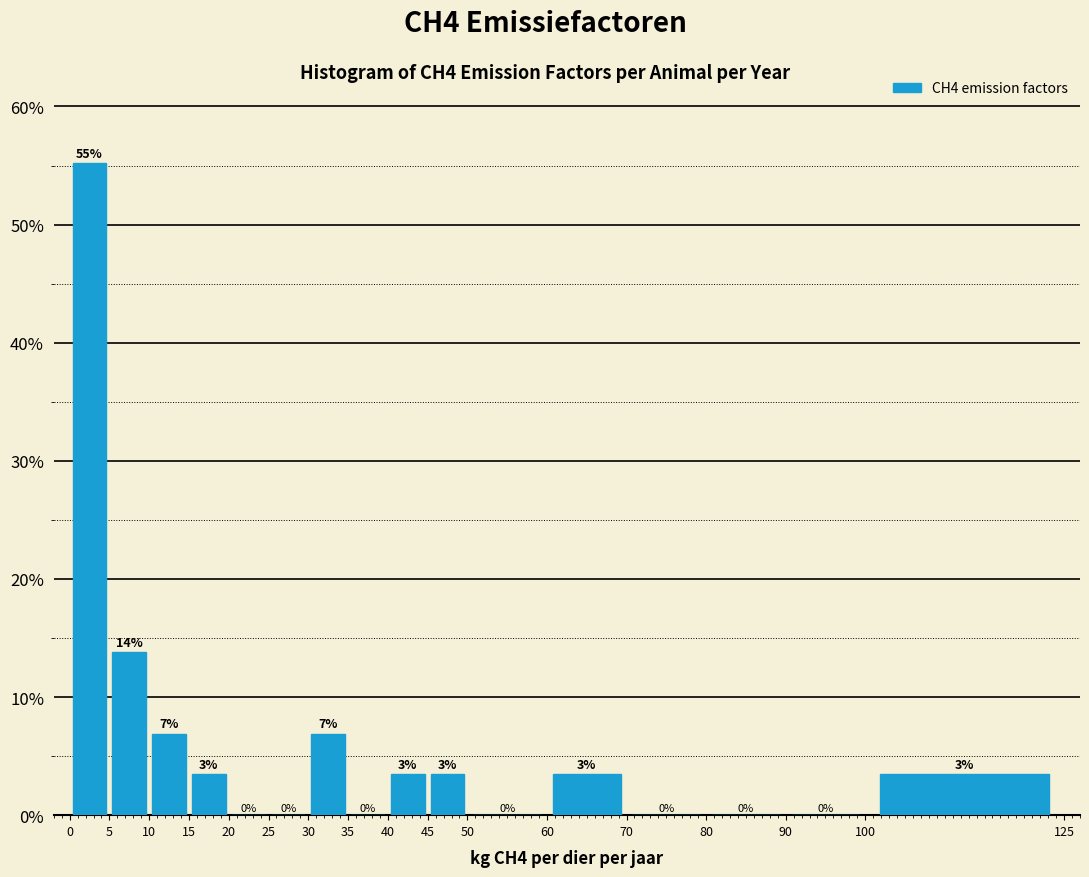

Over which range of the x-axis is the bar tallest?

0 to 5